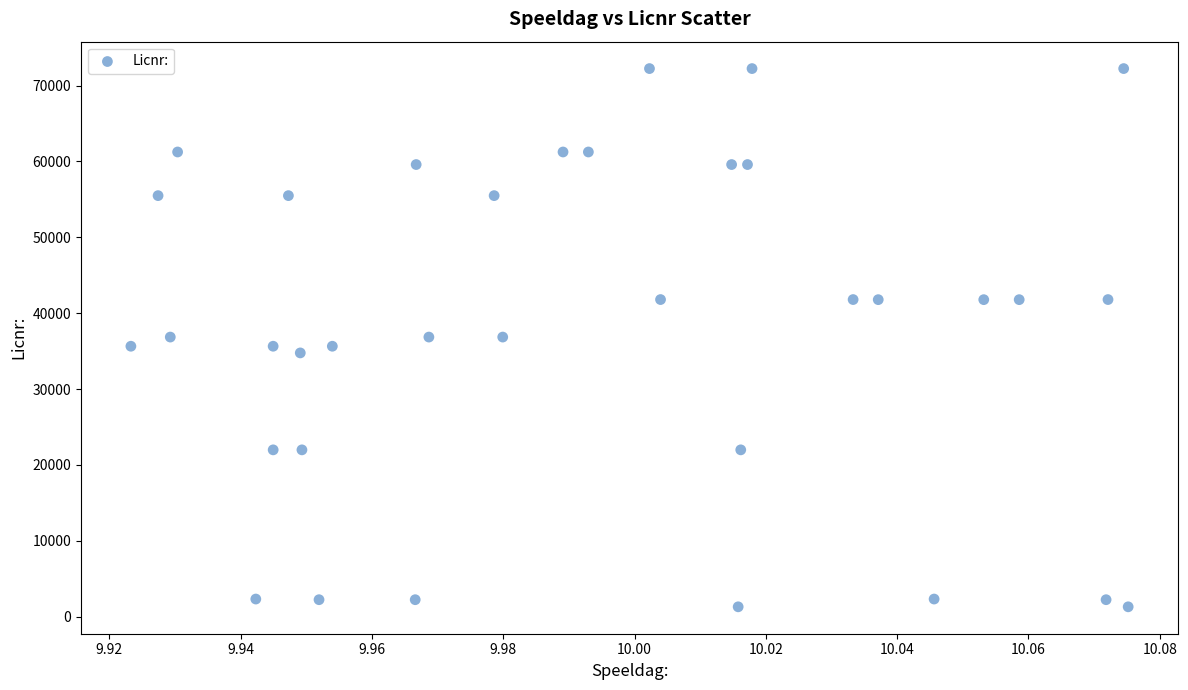

What is the range of Y values (max minus min)?

70925